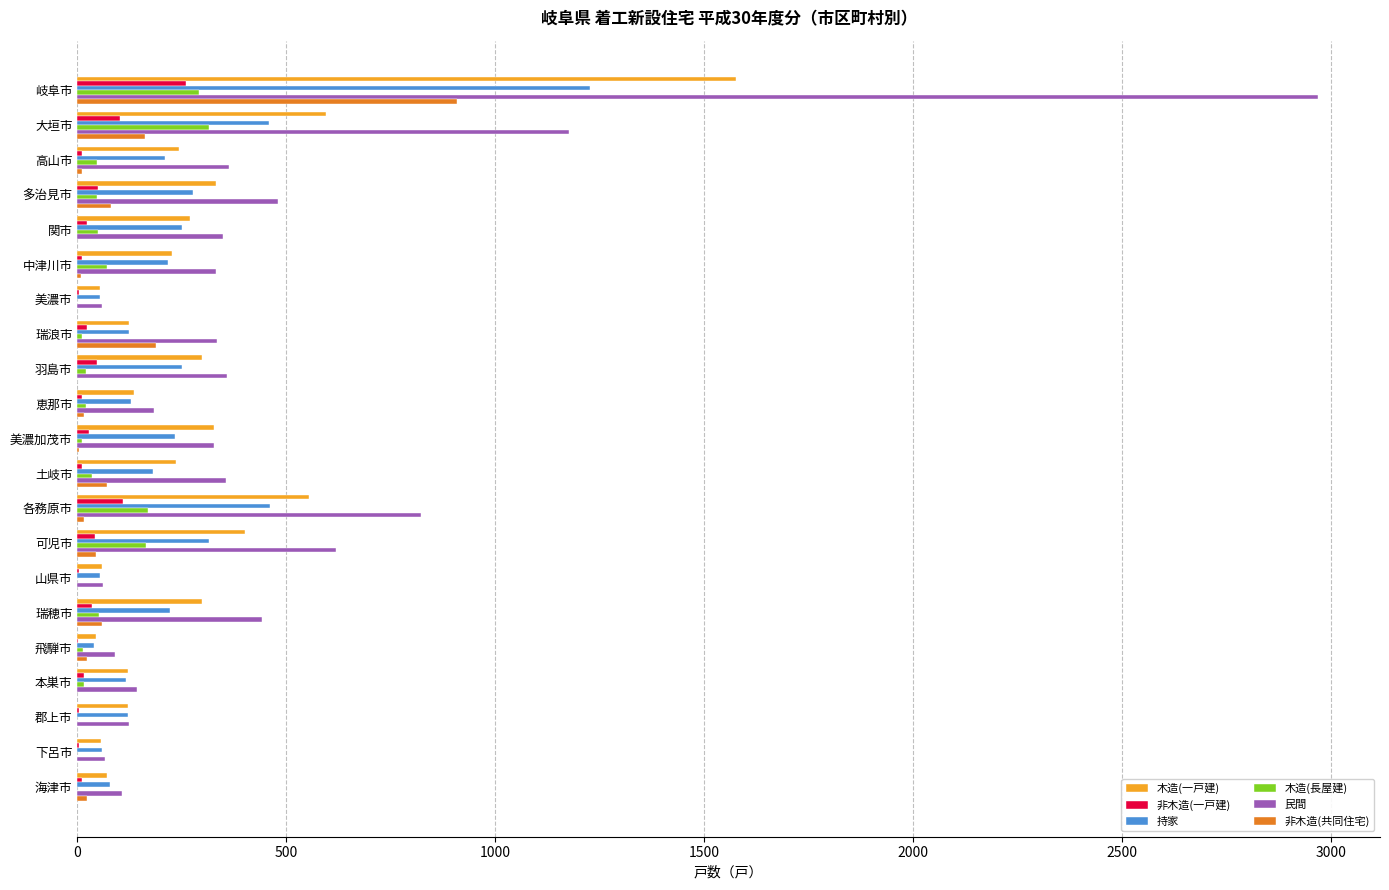

How many distinct data groups are displayed?

6